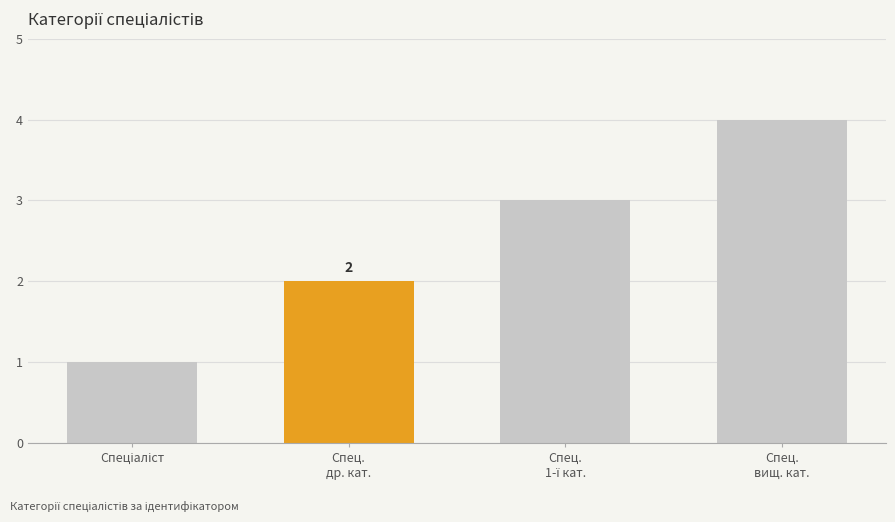

Are the bars horizontal?

No